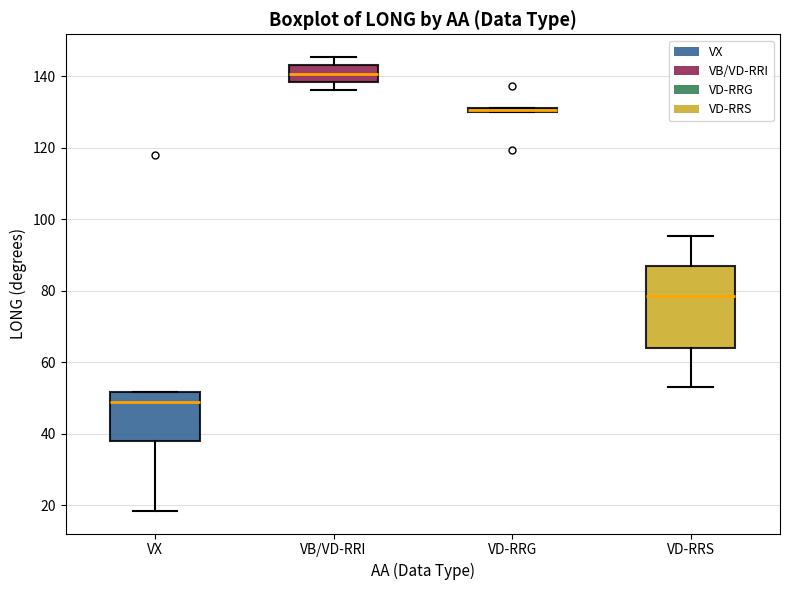

Where is the lower edge of the box for VD-RRS on the y-axis? The values are not printed on the chart, so give them approximately, as read against the axis.

64